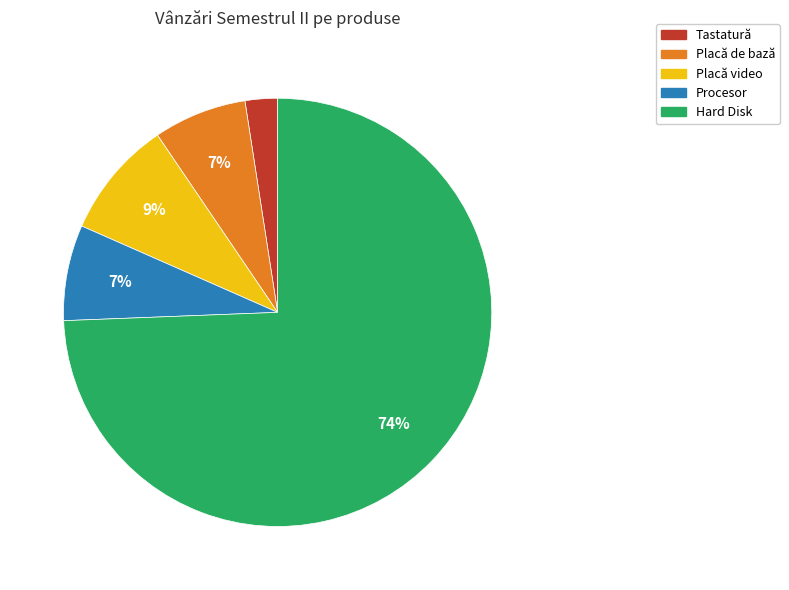

Is Tastatură the majority of the pie?

No